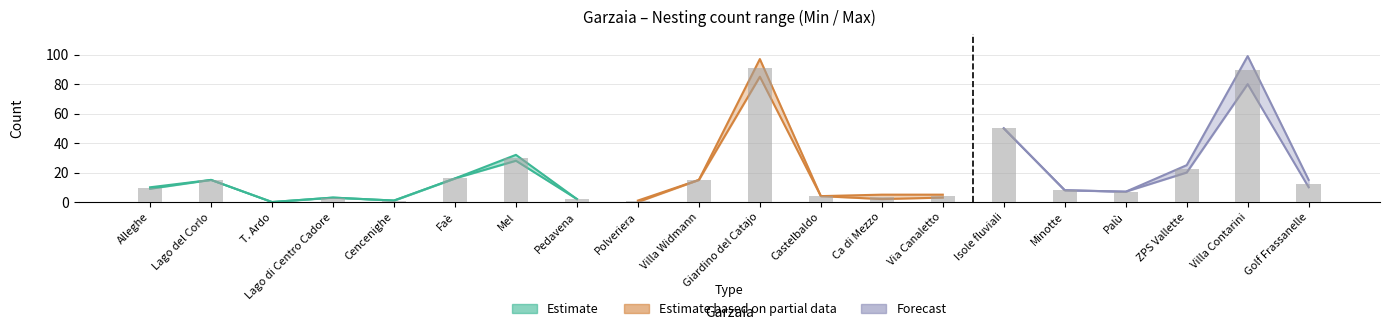

Is it true that the value at Villa Contarini is 89.5?

True